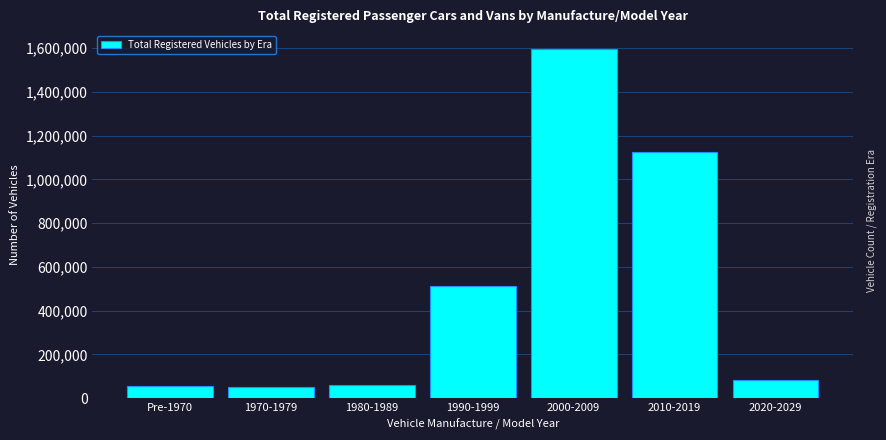

The value at 2020-2029 is 138265. True or false?

False